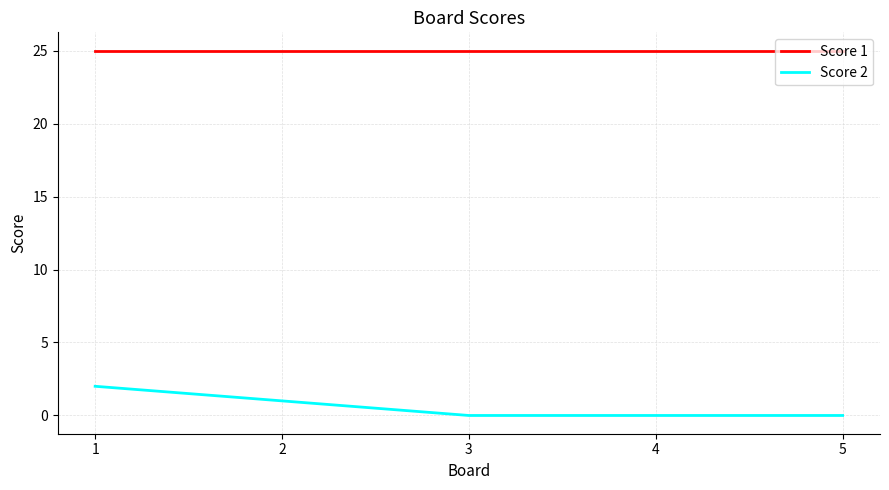

How many categories are shown in the chart?

5